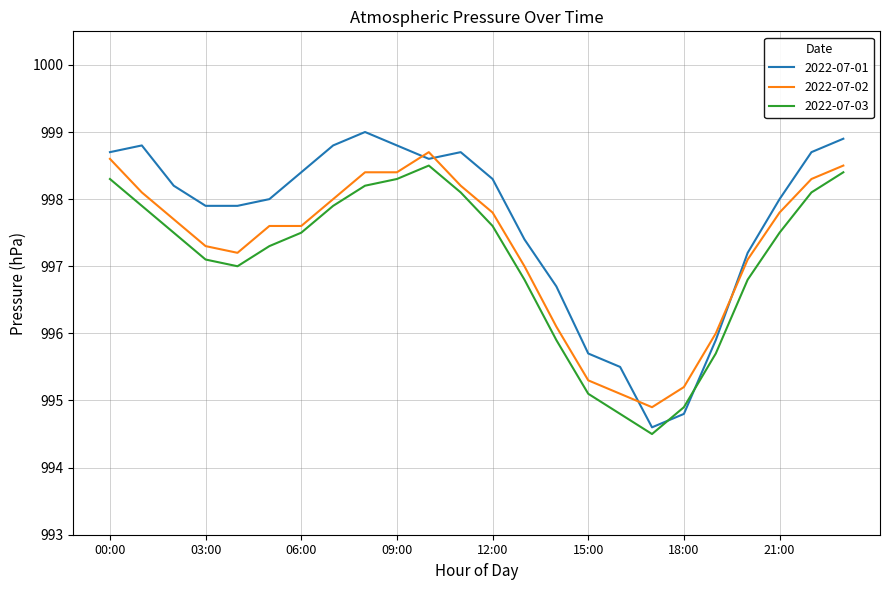

What is the minimum value shown in the chart?

994.5